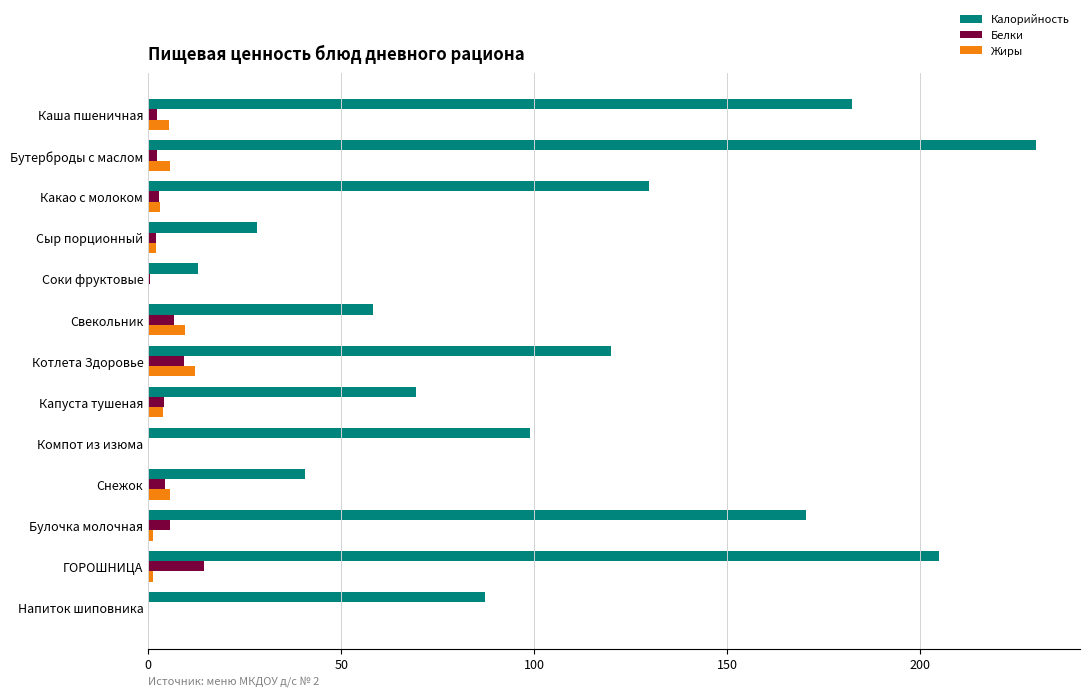

What are all the series names shown in the legend?

Калорийность, Белки, Жиры